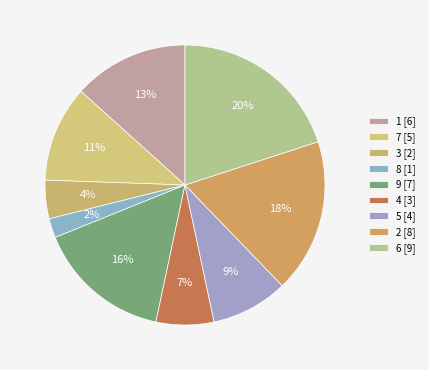

Which slice is the smallest?

8